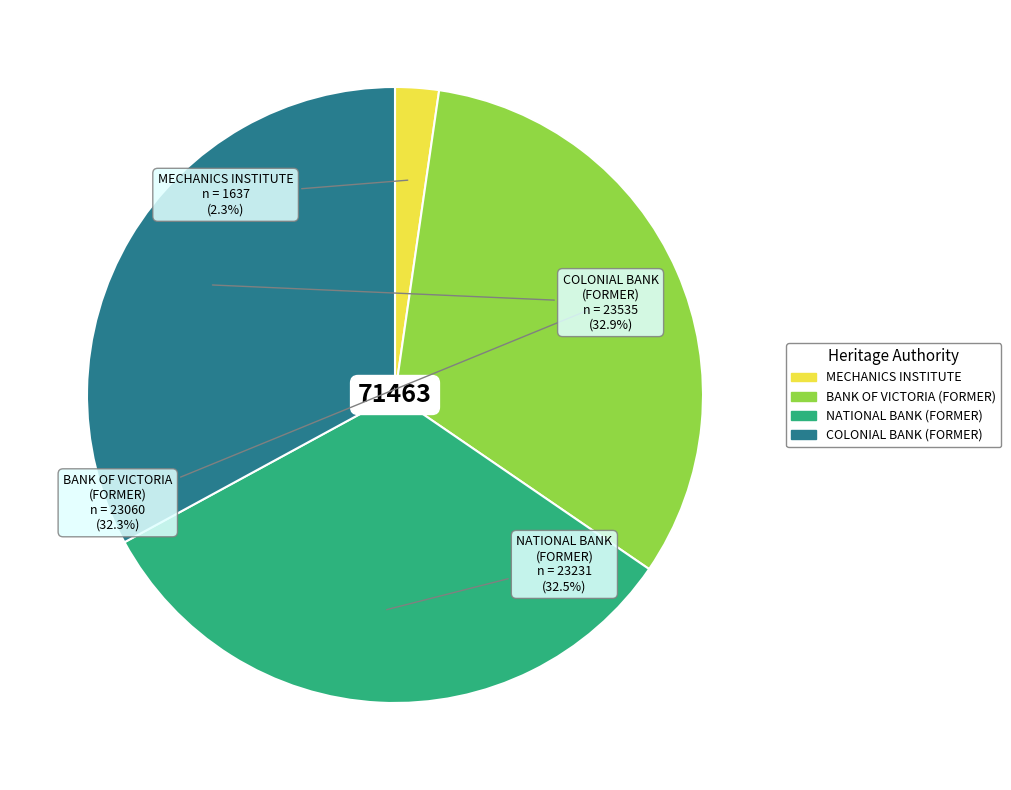

Which has a higher value, BANK OF VICTORIA (FORMER) or COLONIAL BANK (FORMER)?

COLONIAL BANK (FORMER)